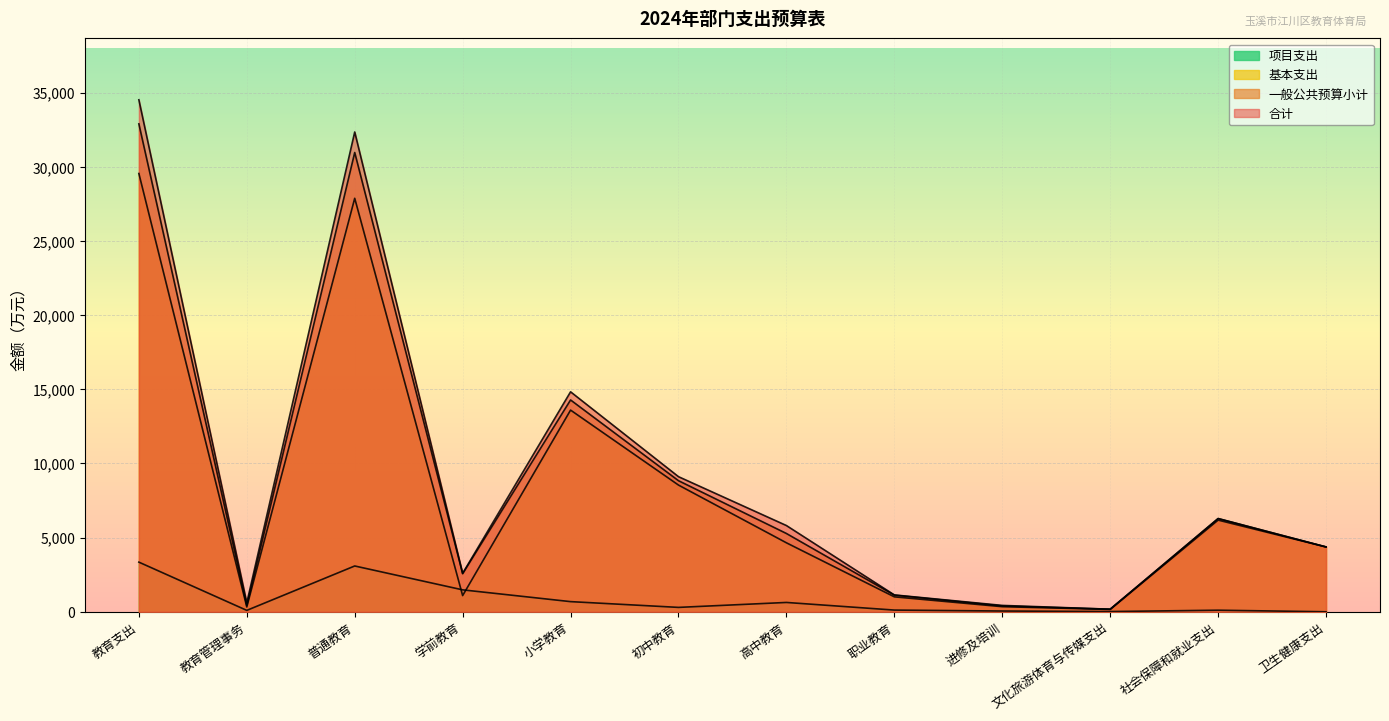

Which series changed the most between 初中教育 and 卫生健康支出?

合计